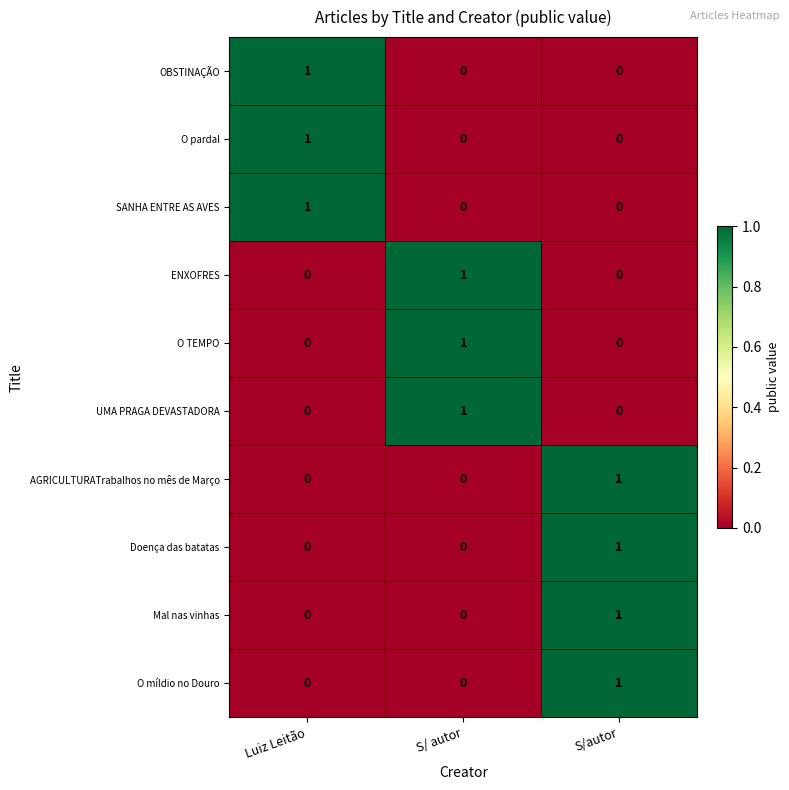

The OBSTINAÇÃO series shows 1 at Luiz Leitão. True or false?

True